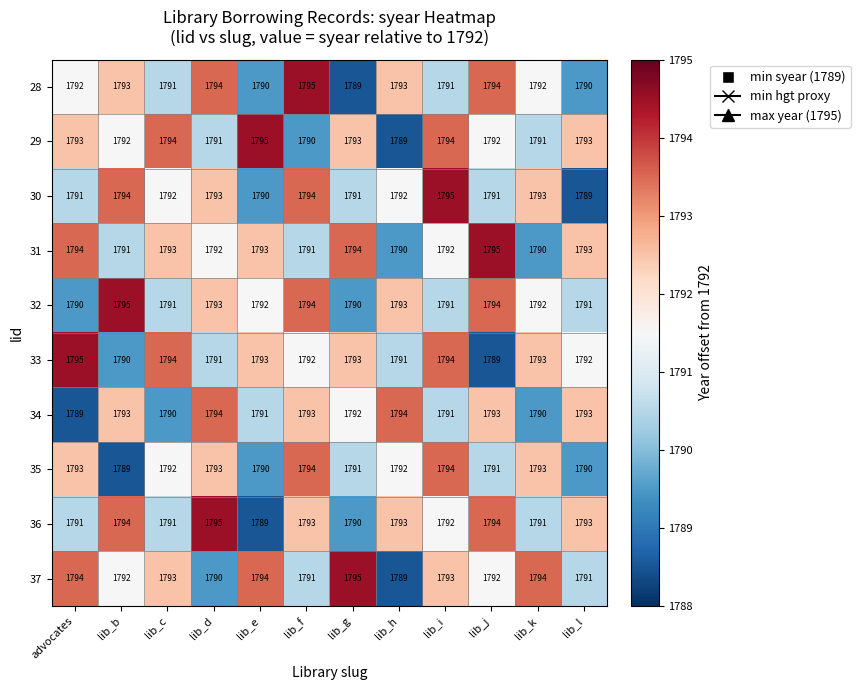

At how many categories does at least one series exceed 1791?

12